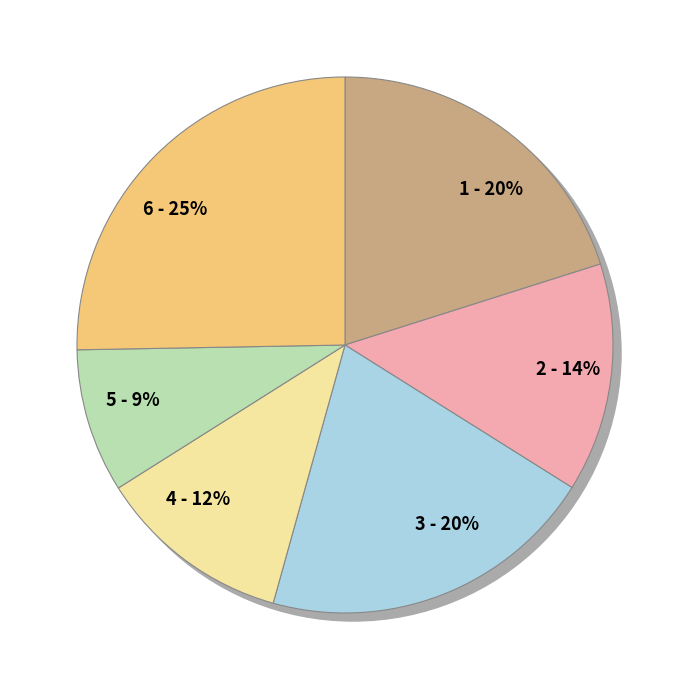

Is Суп с рыбными консервами the majority of the pie?

No